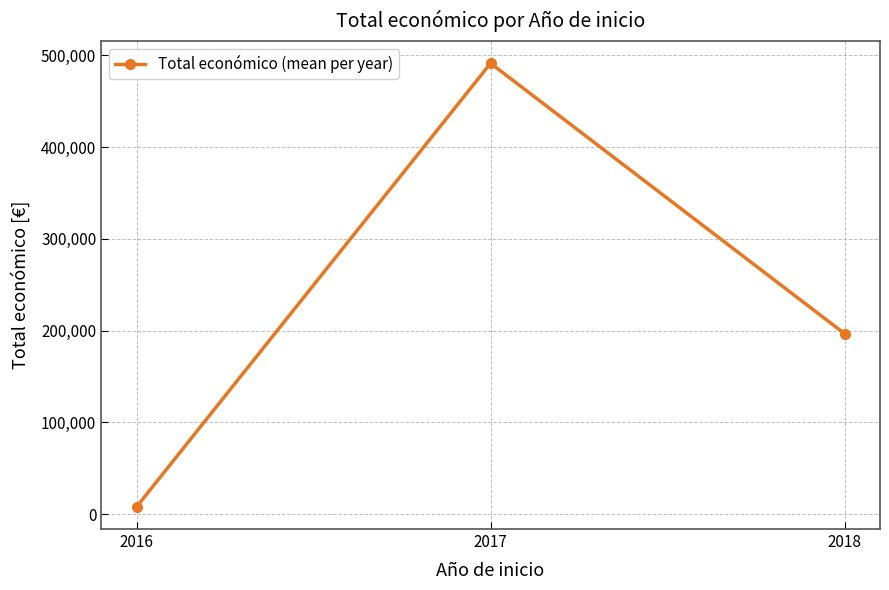

What is the sum of all values?

696234.5